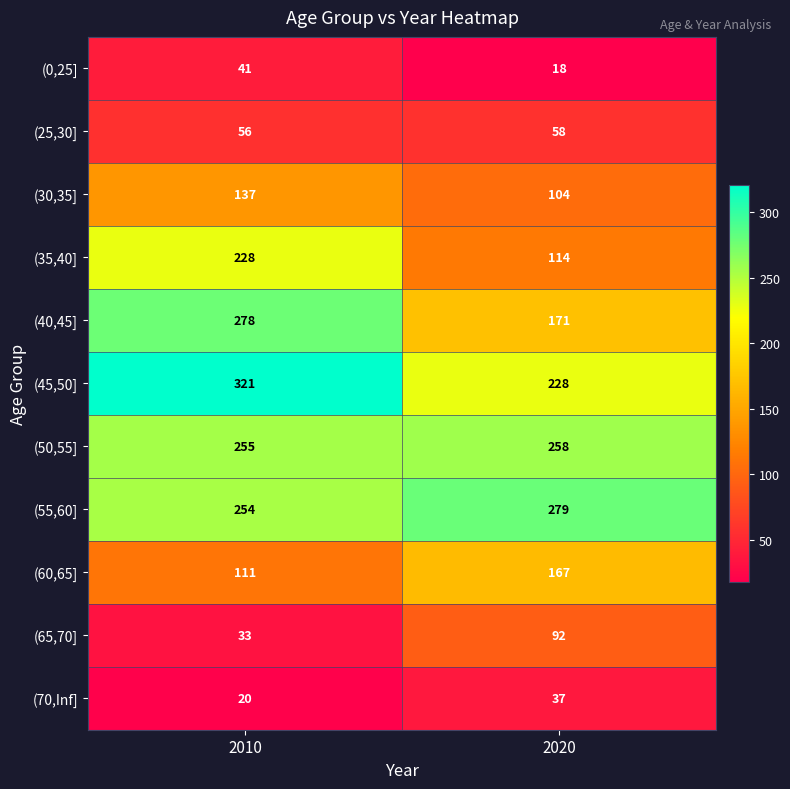

What is the spread (max minus min) of values at 2010?

301